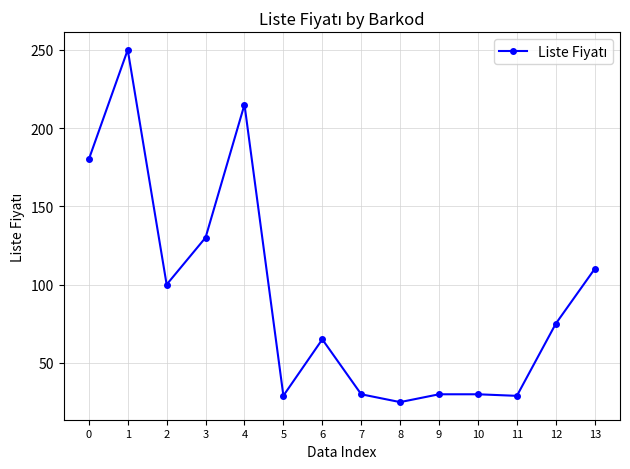

Does the chart display data point markers on the line(s)?

Yes